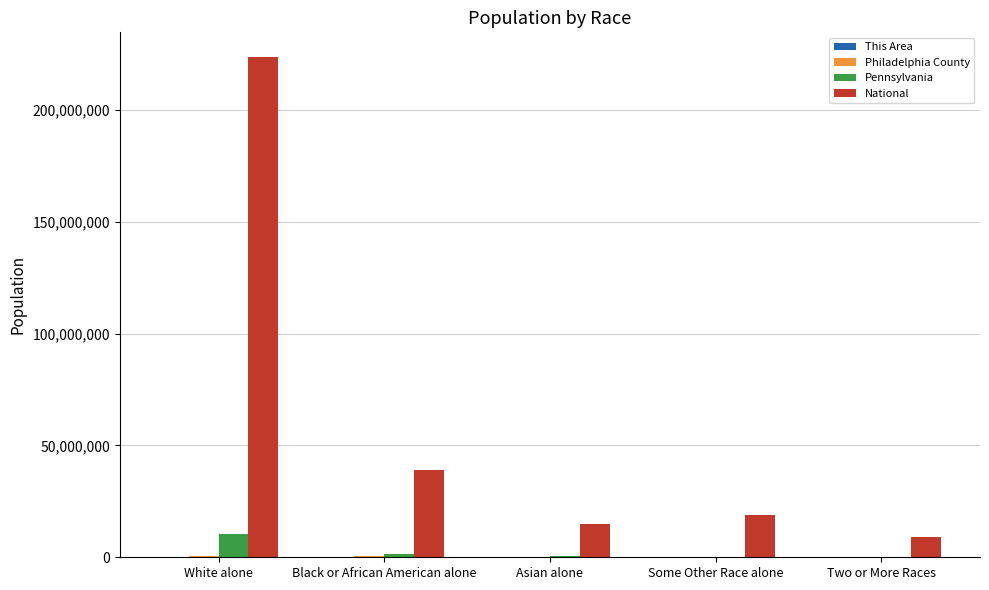

Are the bars grouped side by side (vs. stacked)?

Yes